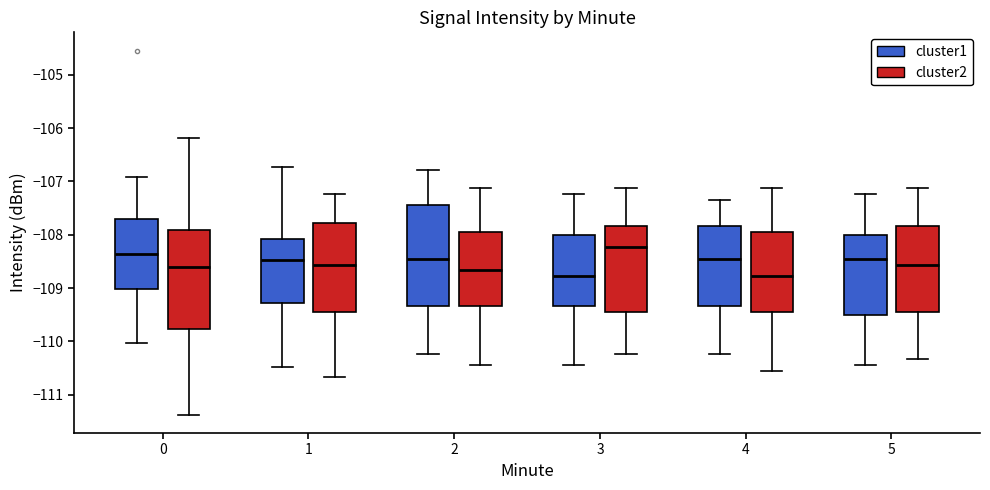

Reading left to right, transcribe this box plot: for each box, give where its median line is, the range the box spans, and where its two whiskers end, as read against the y-axis. The values are not printed on the chart, so give them approximately, as read against the axis.

0 (cluster1): median -108.4, box -109.0 to -107.7, whiskers -110.0 to -106.9
0 (cluster2): median -108.6, box -109.8 to -107.9, whiskers -111.4 to -106.2
1 (cluster1): median -108.5, box -109.3 to -108.1, whiskers -110.5 to -106.7
1 (cluster2): median -108.6, box -109.4 to -107.8, whiskers -110.7 to -107.2
2 (cluster1): median -108.4, box -109.3 to -107.4, whiskers -110.2 to -106.8
2 (cluster2): median -108.7, box -109.3 to -107.9, whiskers -110.4 to -107.1
3 (cluster1): median -108.8, box -109.3 to -108.0, whiskers -110.4 to -107.2
3 (cluster2): median -108.2, box -109.4 to -107.8, whiskers -110.2 to -107.1
4 (cluster1): median -108.4, box -109.3 to -107.8, whiskers -110.2 to -107.3
4 (cluster2): median -108.8, box -109.4 to -107.9, whiskers -110.6 to -107.1
5 (cluster1): median -108.4, box -109.5 to -108.0, whiskers -110.4 to -107.2
5 (cluster2): median -108.6, box -109.4 to -107.8, whiskers -110.3 to -107.1